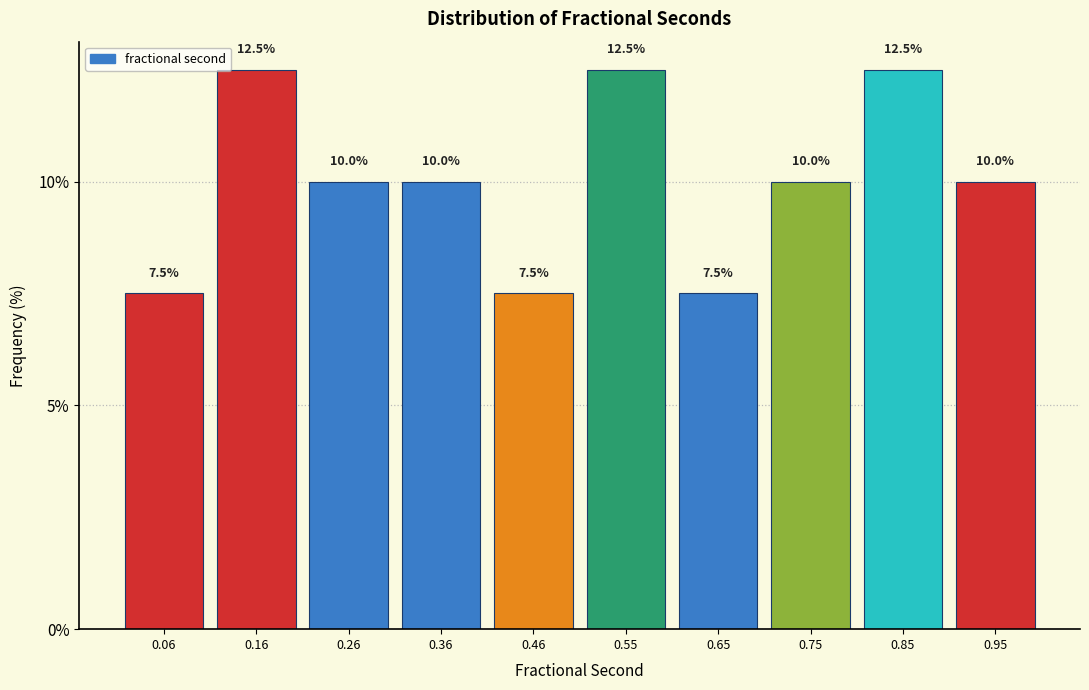

Reading left to right, list every bar in this chart as the range it spans on the x-axis followed by its height. The bar edges are not printed on the chart, so give them approximately, as read against the axis.

0.01 to 0.11: 7.5
0.11 to 0.21: 12.5
0.21 to 0.31: 10.0
0.31 to 0.41: 10.0
0.41 to 0.51: 7.5
0.51 to 0.60: 12.5
0.60 to 0.70: 7.5
0.70 to 0.80: 10.0
0.80 to 0.90: 12.5
0.90 to 1.00: 10.0